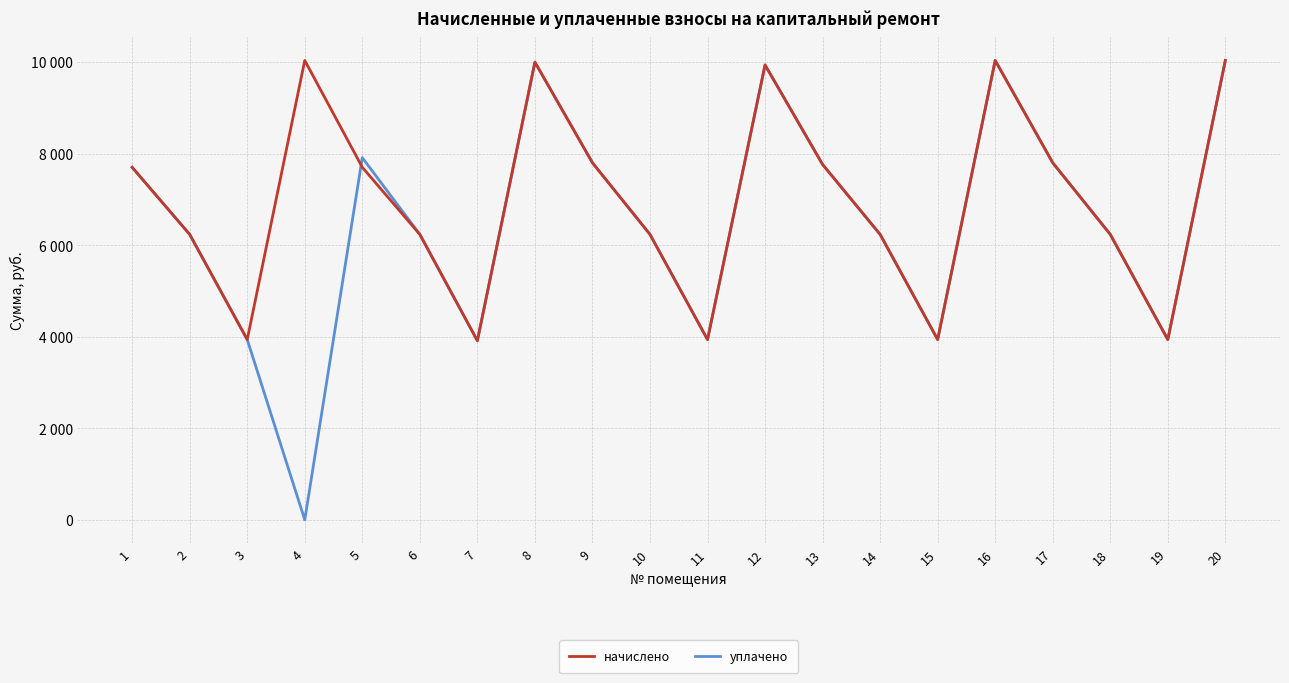

True or false: начислено has a value of 7762.5 at 13.

True